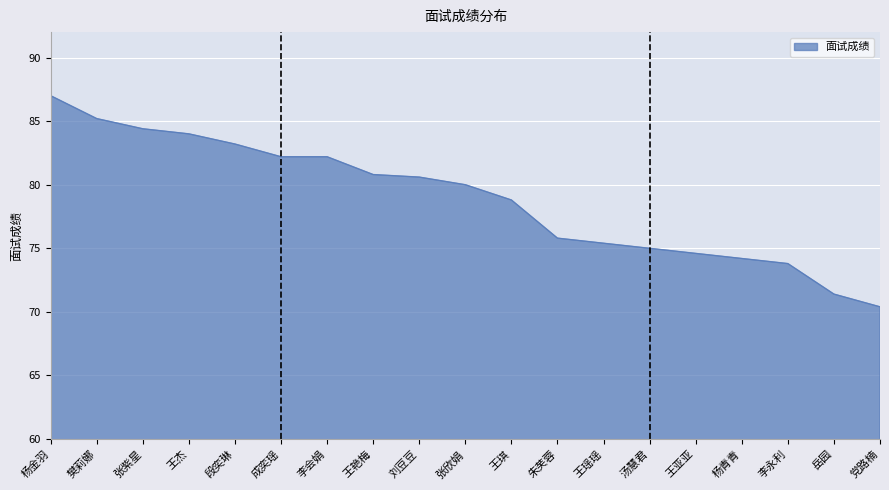

Reading left to right, extract all data points from this chart.

87.0	85.2	84.4	84.0	83.2	82.2	82.2	80.8	80.6	80.0	78.8	75.8	75.4	75.0	74.6	74.2	73.8	71.4	70.4